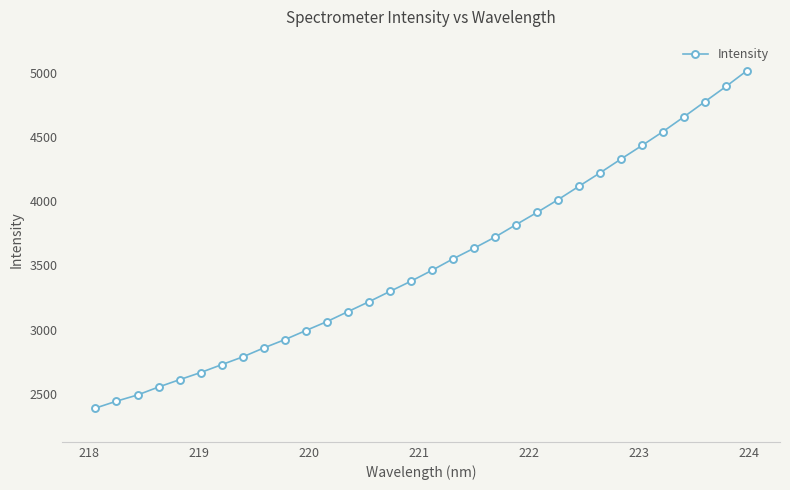

What is the value of the 32nd point from the left?

5017.3